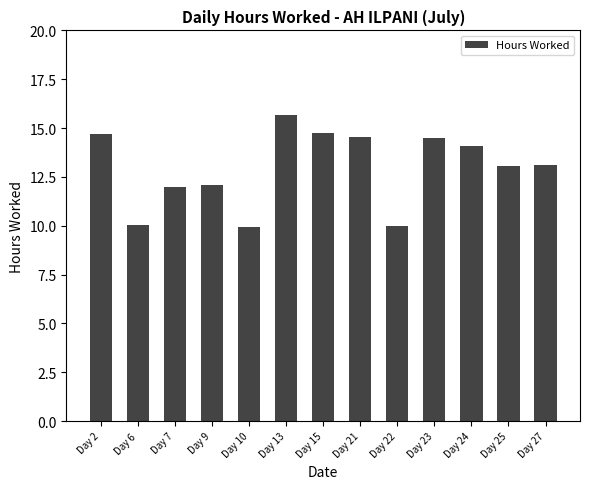

Which category has the highest value across all series?

Day 13